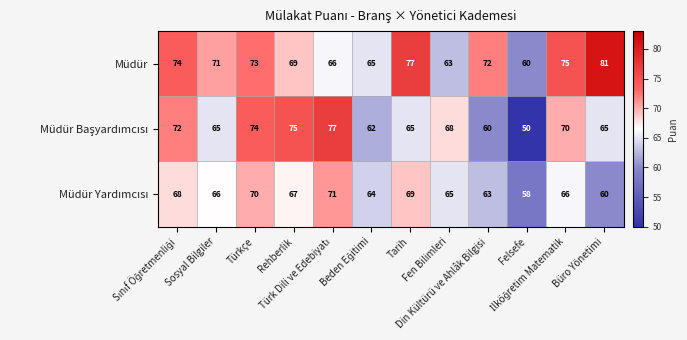

Which series has the largest total across all categories?

Müdür